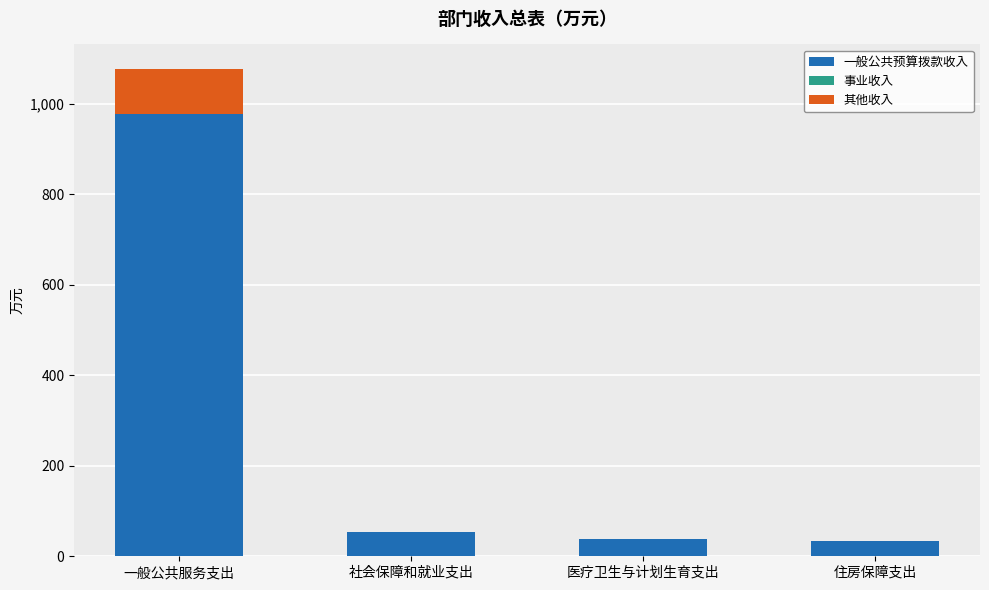

Does the chart contain stacked bars?

Yes